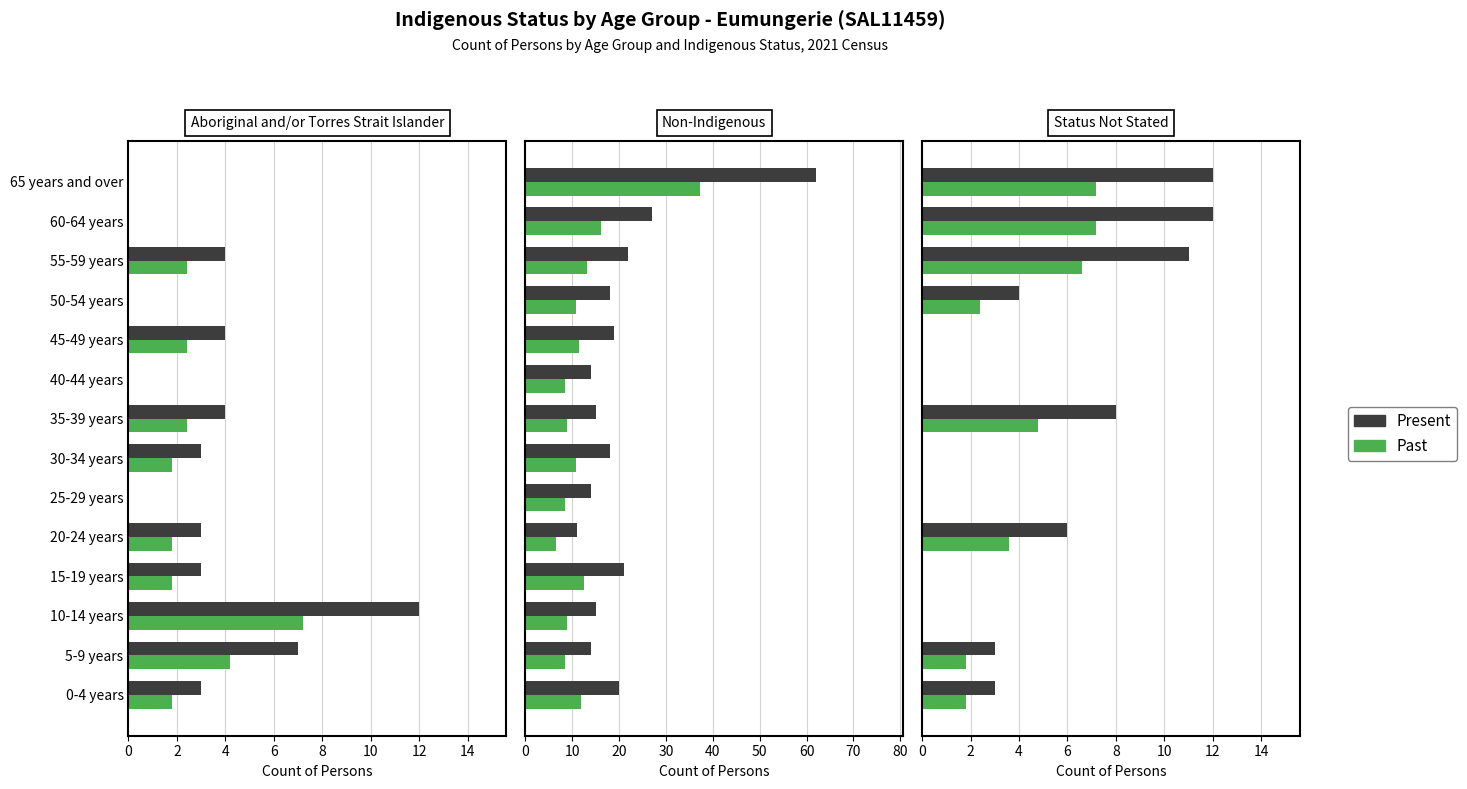

True or false: Present has a value of -8.0 at 15-19 years.

False